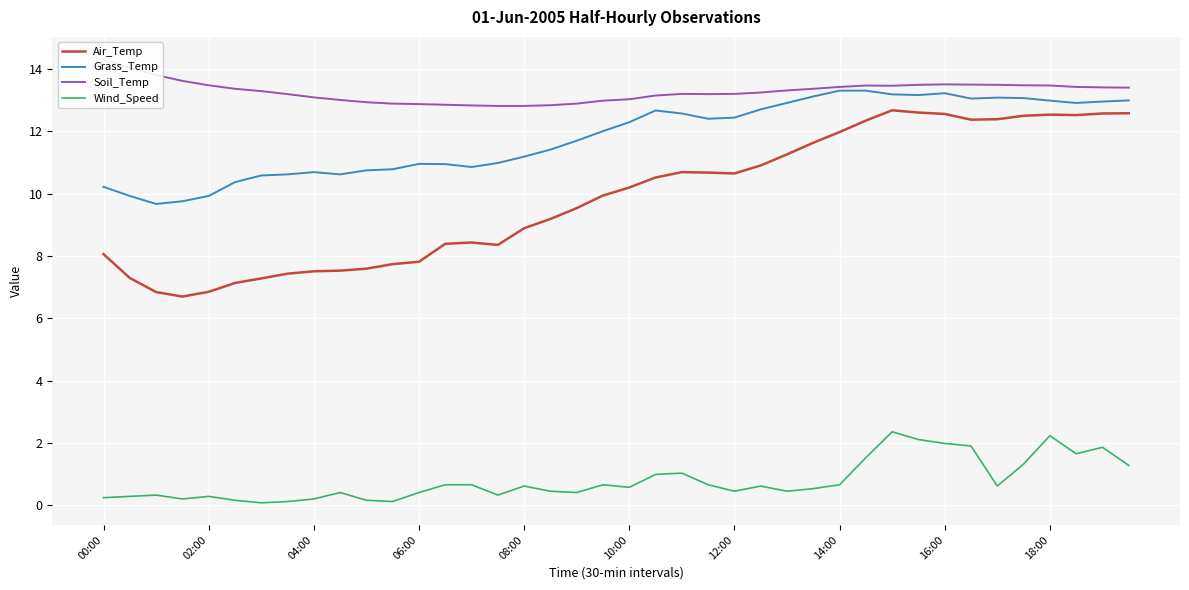

At which label is Wind_Speed closest to 1?

21